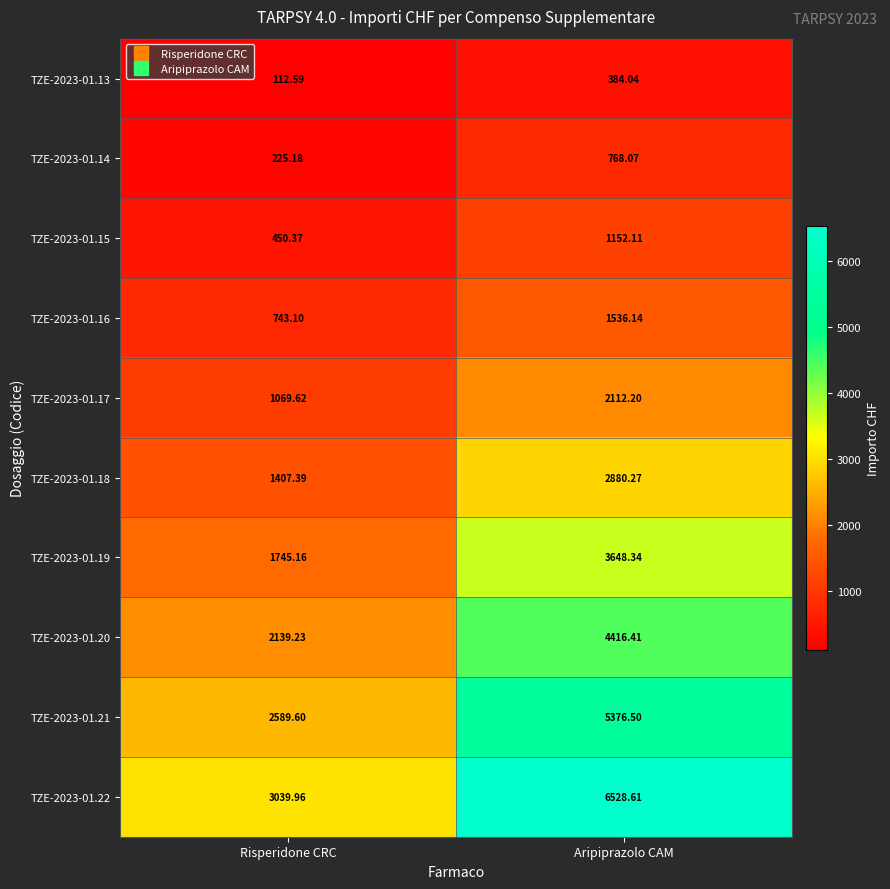

At which category is the sum across all series the highest?

Aripiprazolo CAM